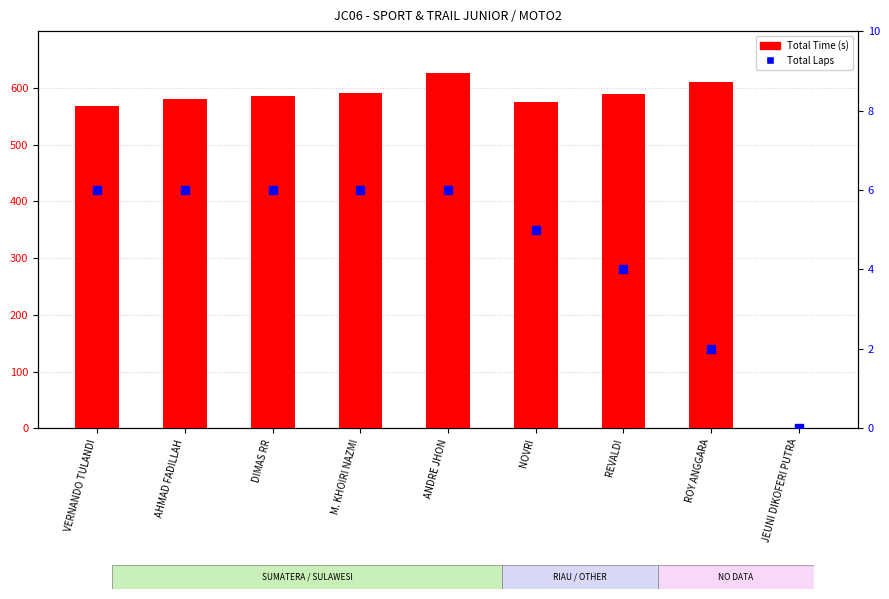

Is the value of Total Time at DIMAS RR greater than the value of Total Laps at AHMAD FADILLAH?

Yes